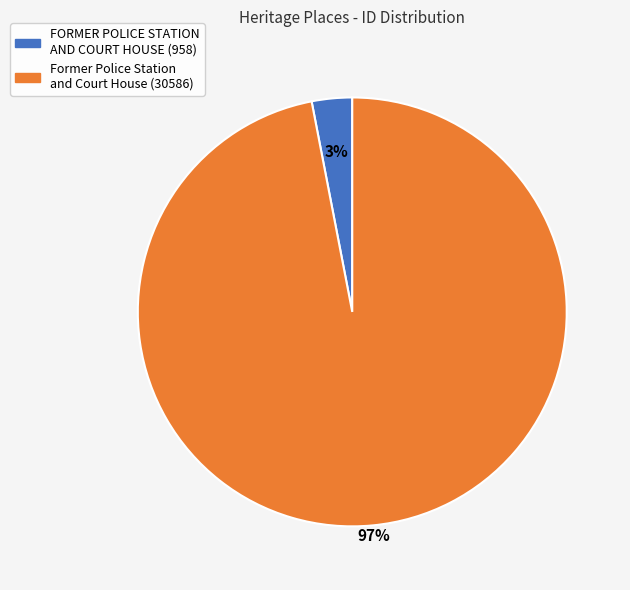

The Former Police Station and Court House slice represents 97% of the pie. True or false?

True